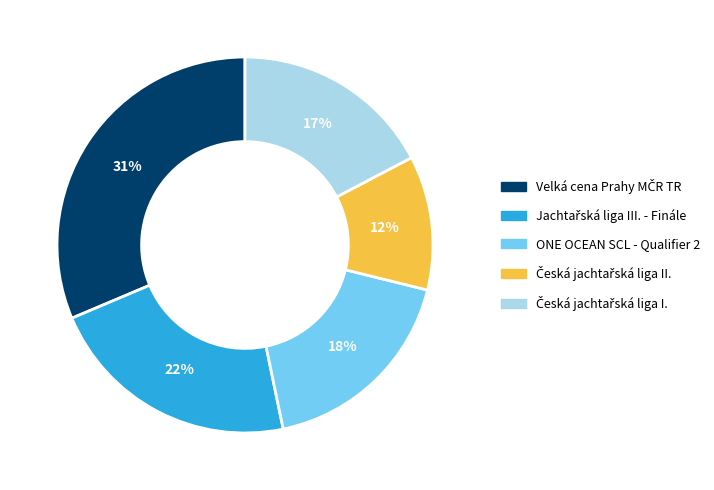

The ONE OCEAN SCL - Qualifier 2 slice represents 7% of the pie. True or false?

False